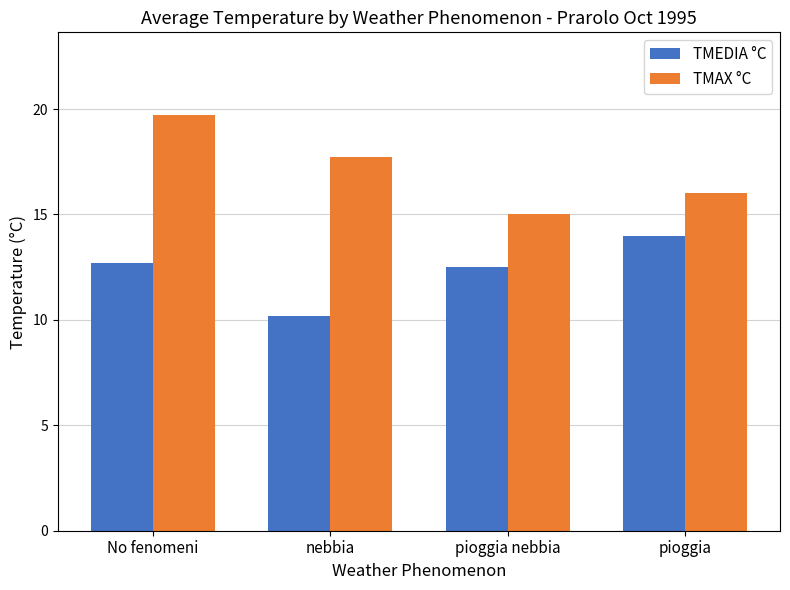

True or false: TMEDIA °C has a value of 17.0 at No fenomeni.

False